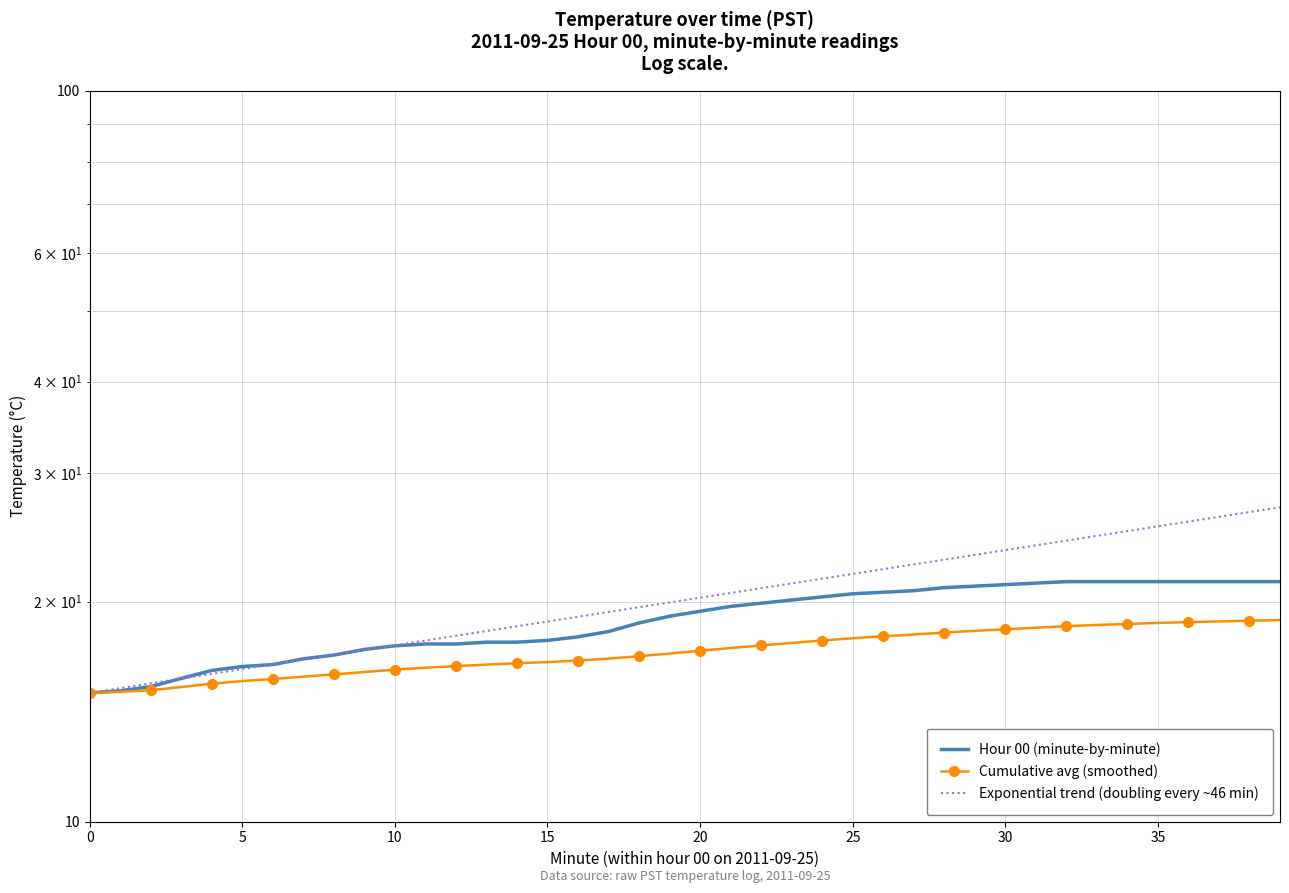

At which label does Hour 00 (minute-by-minute) reach its peak?

32